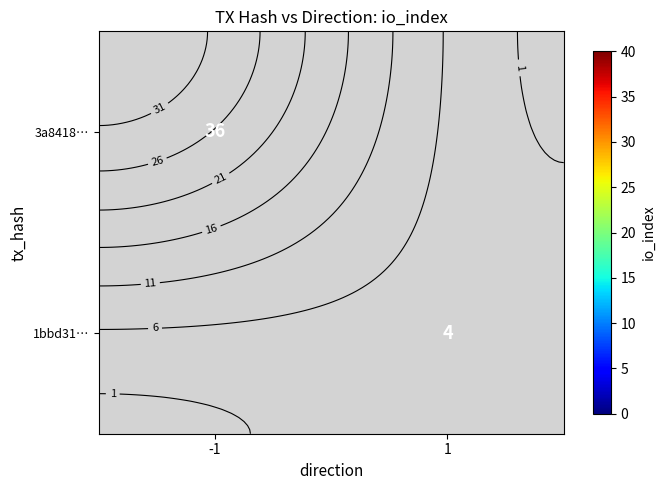

What is the minimum value shown in the chart?

4.0